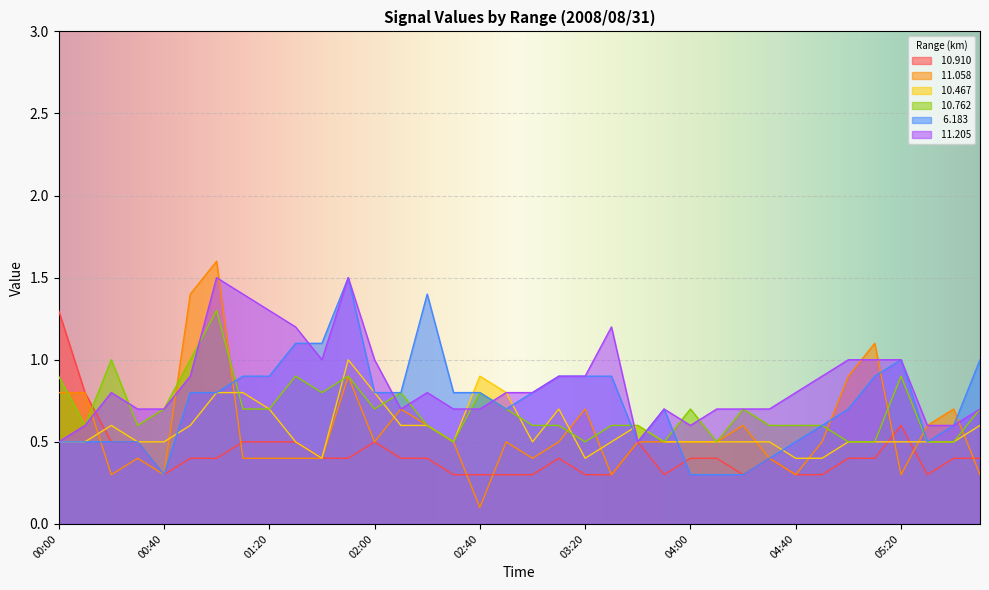

At which category does  11.058 reach its first local valley?

00:20